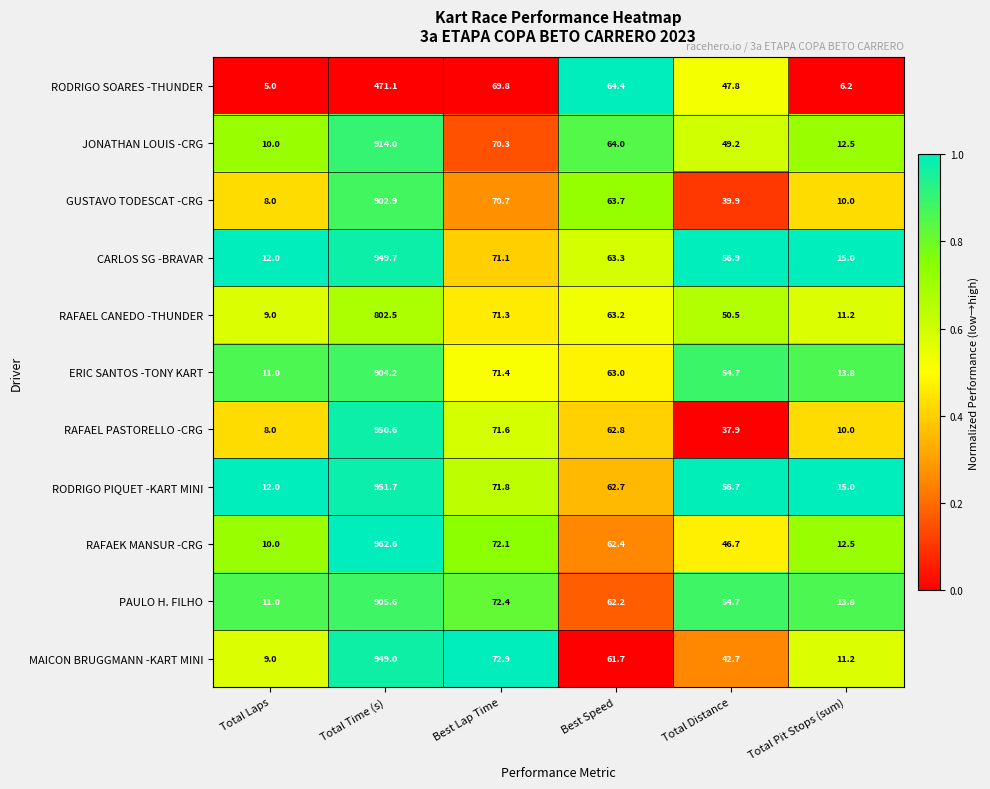

What is the total value across all series at Best Lap Time?

785.4